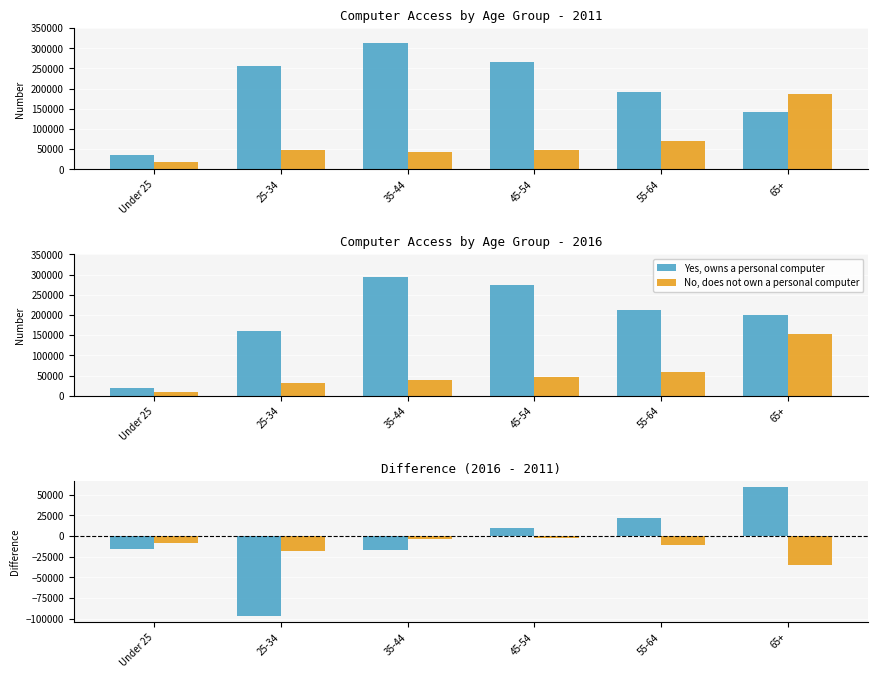

How many values in the Yes, owns a personal computer series exceed 9309?

2